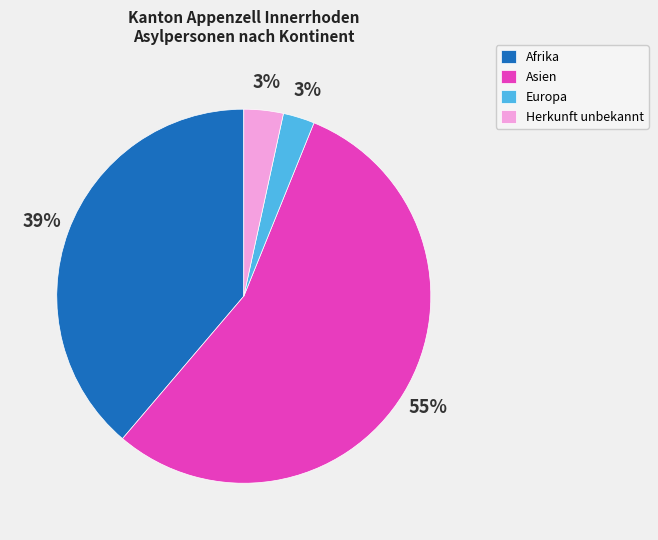

Count the number of slices in the pie.

4